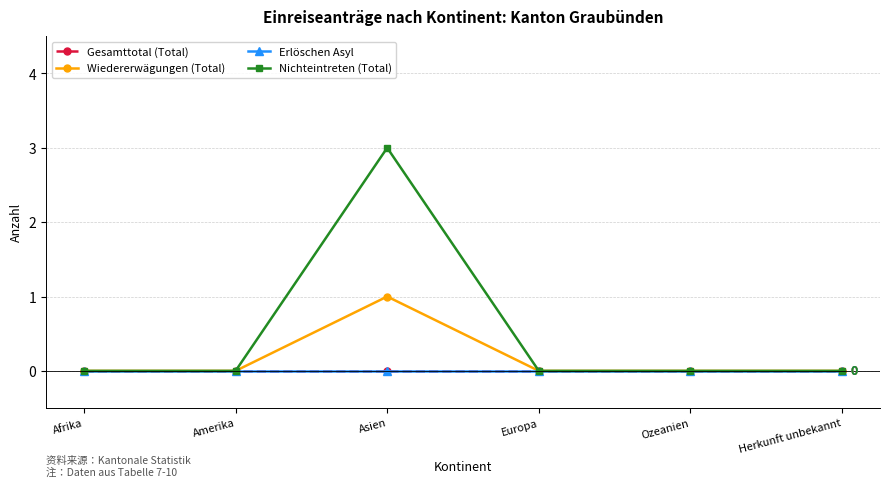

How many interior local peaks does the Wiedererwägungen (Total) series have?

1